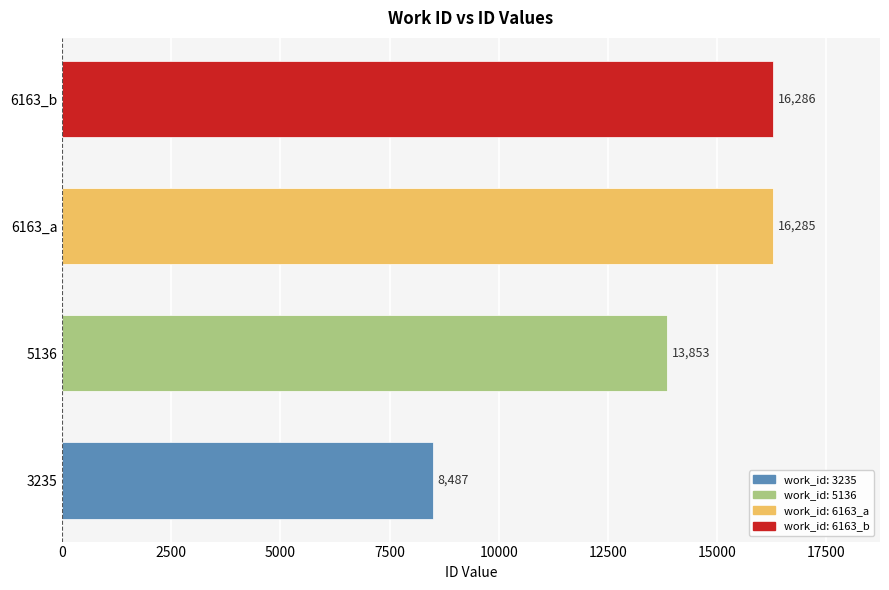

Is it true that the value at 3235 is 2817?

False